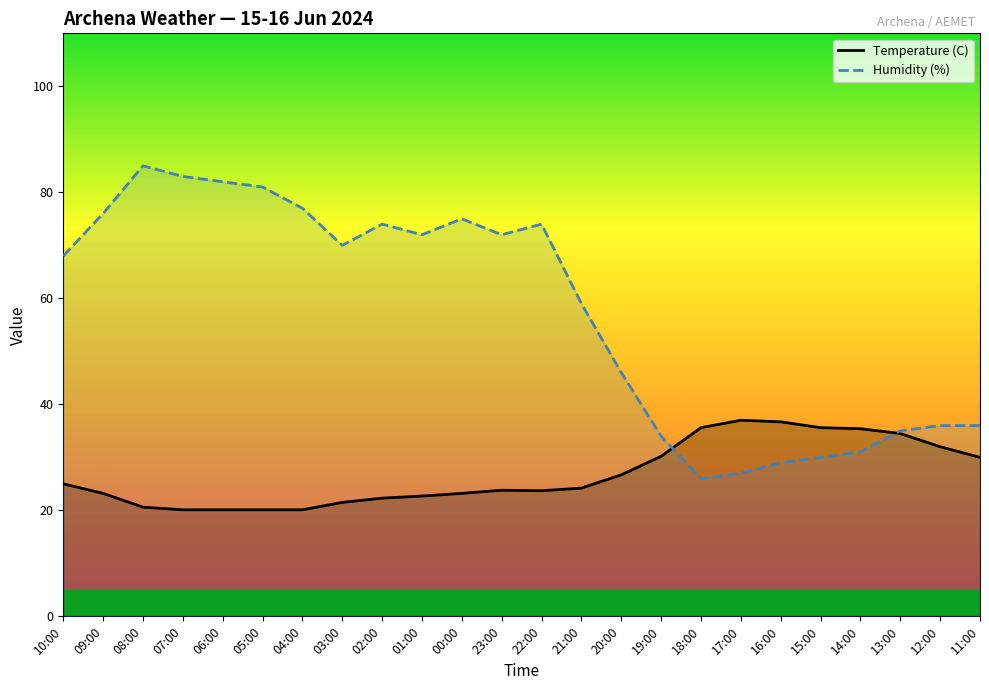

How many lines are shown in the chart?

2